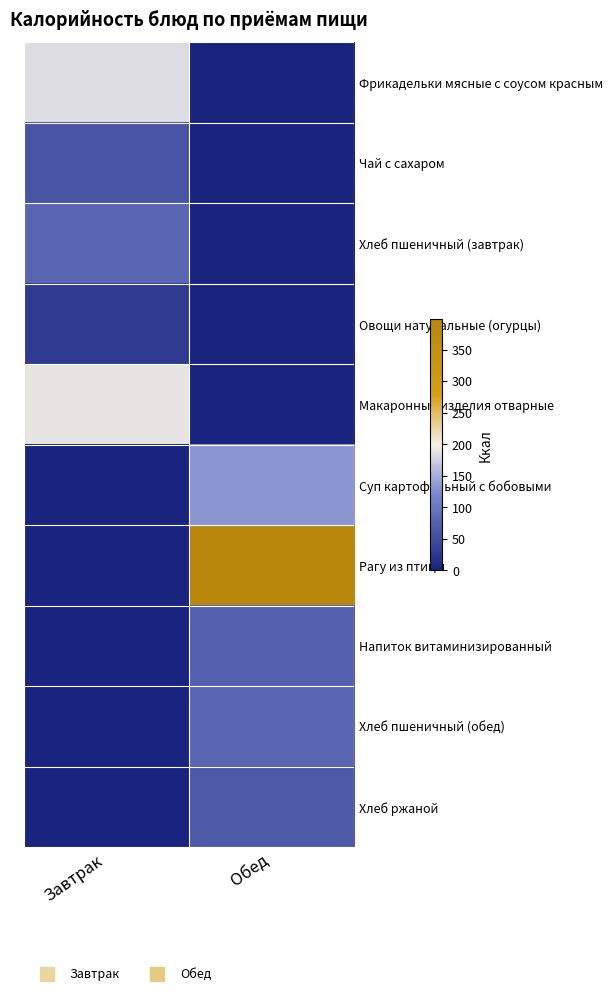

Reading right to left, extract all data points from this chart.

Фрикадельки мясные с соусом красным: Обед=0	Завтрак=184
Чай с сахаром: Обед=0	Завтрак=60
Хлеб пшеничный (завтрак): Обед=0	Завтрак=82
Овощи натуральные (огурцы): Обед=0	Завтрак=28
Макаронные изделия отварные: Обед=0	Завтрак=191
Суп картофельный с бобовыми: Обед=131	Завтрак=0
Рагу из птицы: Обед=398	Завтрак=0
Напиток витаминизированный: Обед=75	Завтрак=0
Хлеб пшеничный (обед): Обед=82	Завтрак=0
Хлеб ржаной: Обед=66	Завтрак=0